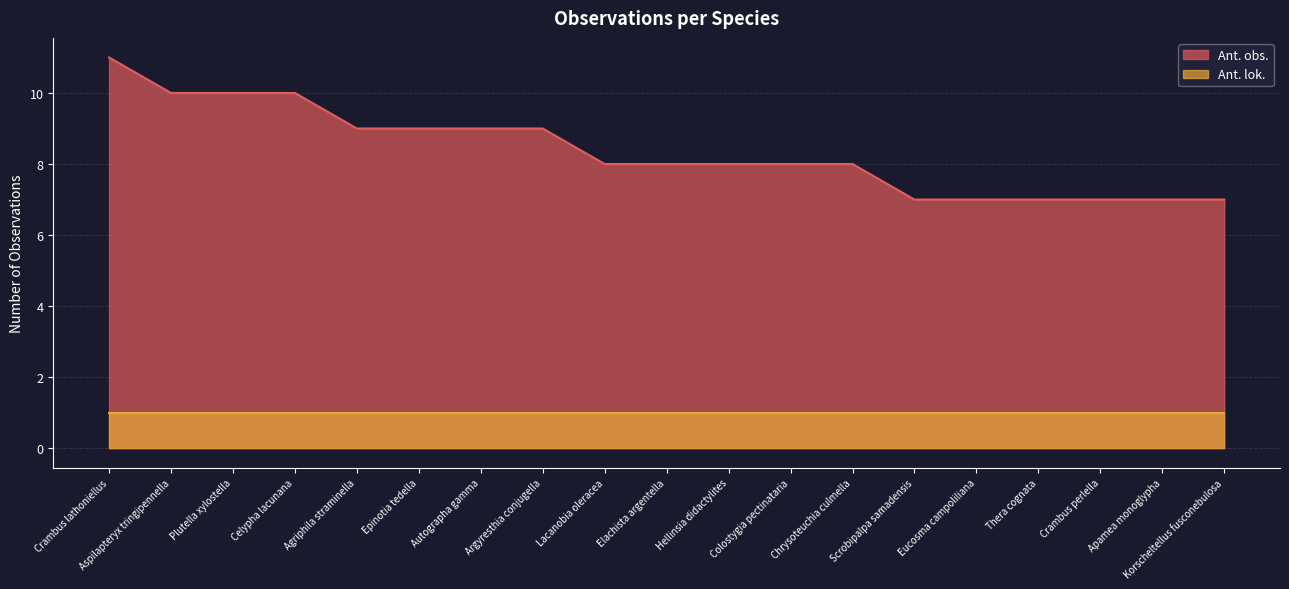

Does the chart display data point markers on the line(s)?

No